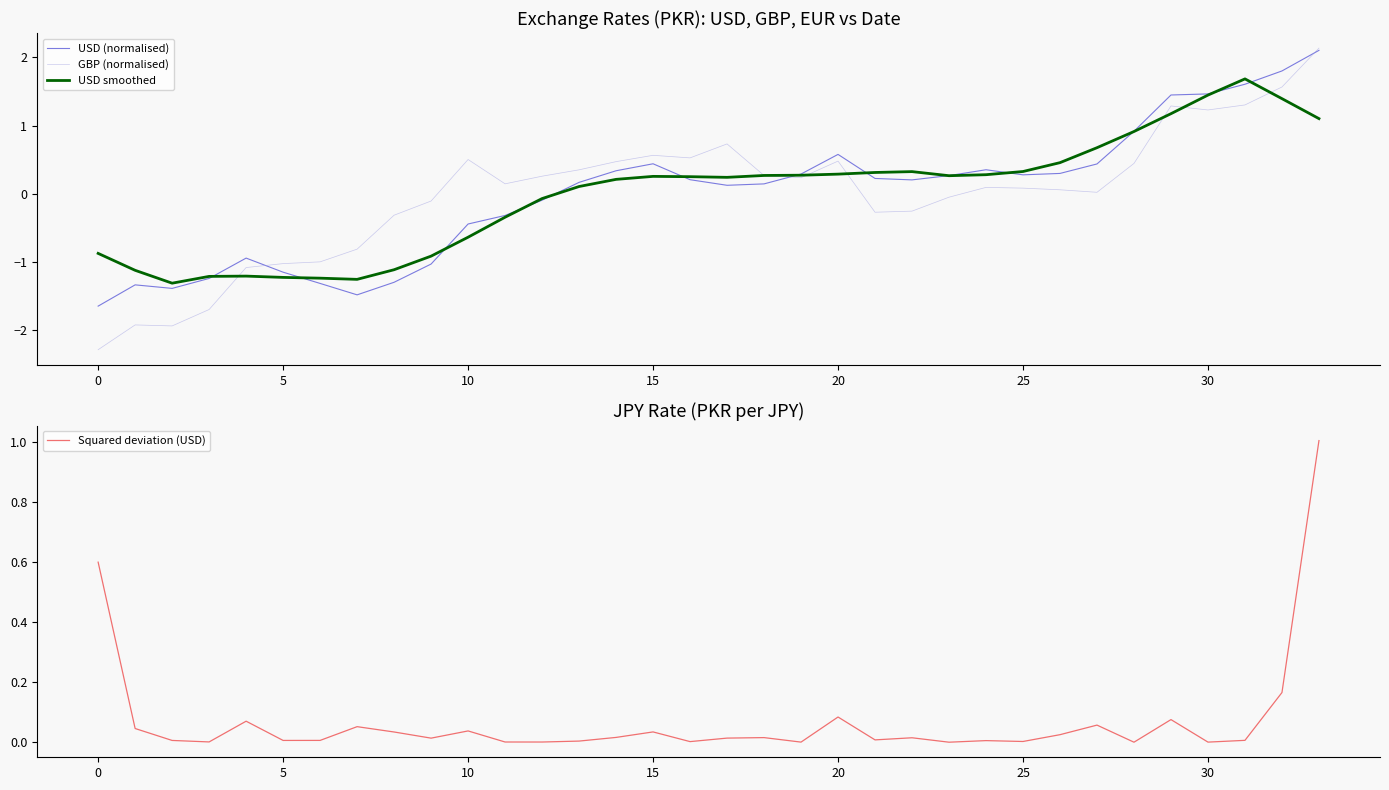

Reading right to left, list all the values displayed in this chart.

USD (normalised): 2.1	1.8	1.6	1.5	1.4	0.9	0.4	0.3	0.3	0.4	0.3	0.2	0.2	0.6	0.3	0.1	0.1	0.2	0.4	0.3	0.2	-0.1	-0.3	-0.4	-1.0	-1.3	-1.5	-1.3	-1.2	-0.9	-1.2	-1.4	-1.3	-1.6
GBP (normalised): 2.1	1.6	1.3	1.2	1.3	0.4	0.0	0.1	0.1	0.1	-0.1	-0.3	-0.3	0.5	0.2	0.3	0.7	0.5	0.6	0.5	0.4	0.3	0.1	0.5	-0.1	-0.3	-0.8	-1.0	-1.0	-1.1	-1.7	-1.9	-1.9	-2.3
USD smoothed: 1.1	1.4	1.7	1.4	1.2	0.9	0.7	0.5	0.3	0.3	0.3	0.3	0.3	0.3	0.3	0.3	0.2	0.3	0.3	0.2	0.1	-0.1	-0.3	-0.6	-0.9	-1.1	-1.3	-1.2	-1.2	-1.2	-1.2	-1.3	-1.1	-0.9
Squared deviation (USD): 1.0	0.2	0.0	0.0	0.1	0.0	0.1	0.0	0.0	0.0	0.0	0.0	0.0	0.1	0.0	0.0	0.0	0.0	0.0	0.0	0.0	0.0	0.0	0.0	0.0	0.0	0.1	0.0	0.0	0.1	0.0	0.0	0.0	0.6